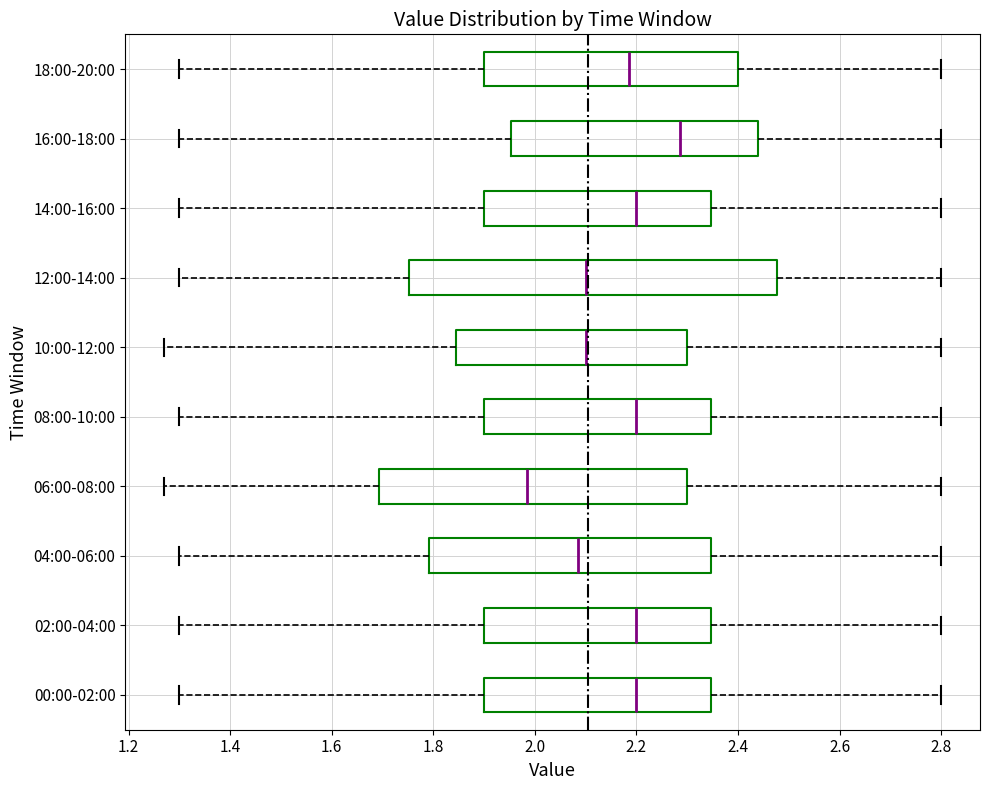

Which box is the widest, from its left edge to its right edge?

12:00-14:00